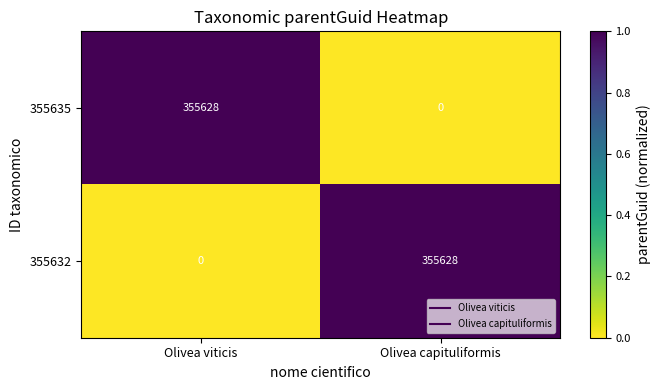

What is the difference between the highest and lowest values at Olivea viticis?

355628